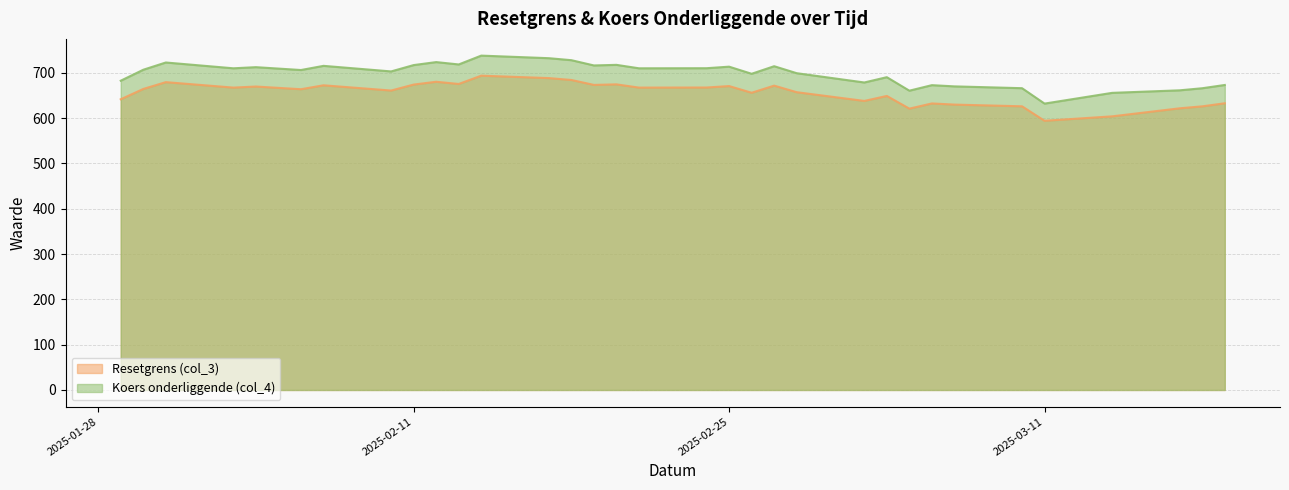

True or false: Resetgrens (col_3) and Koers onderliggende (col_4) intersect in this chart.

False